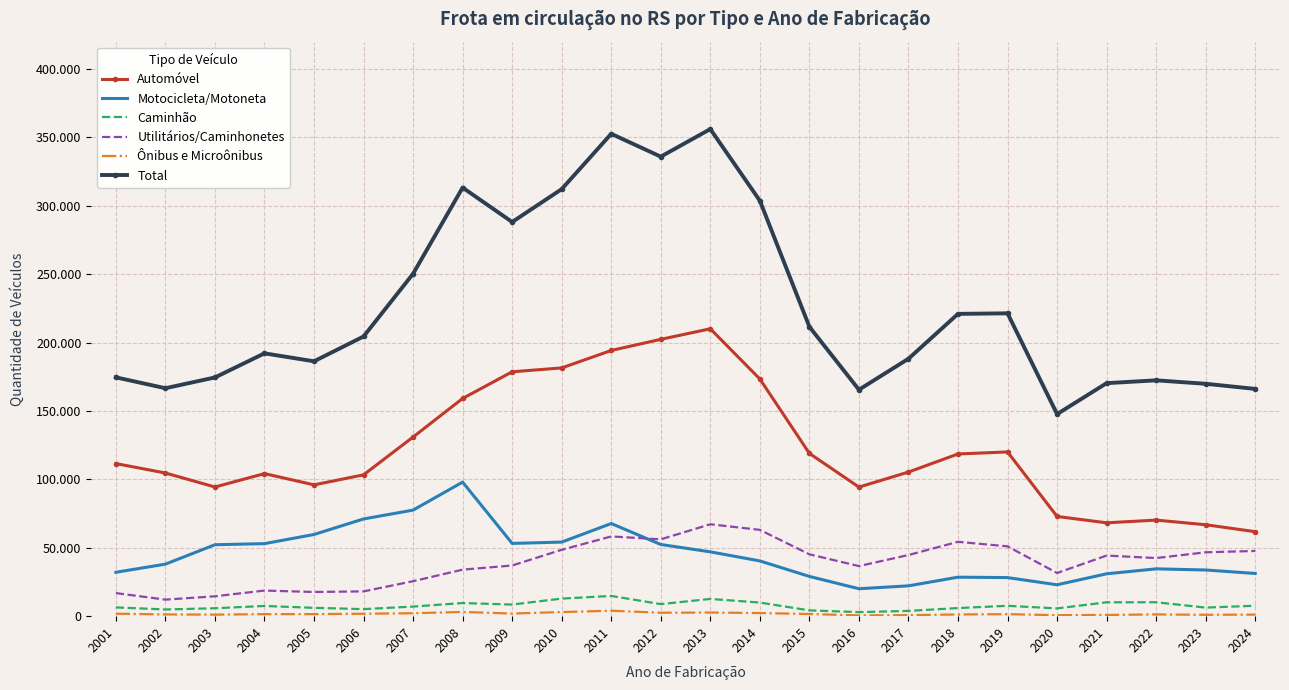

True or false: Ônibus e Microônibus and Total cross at least once.

False